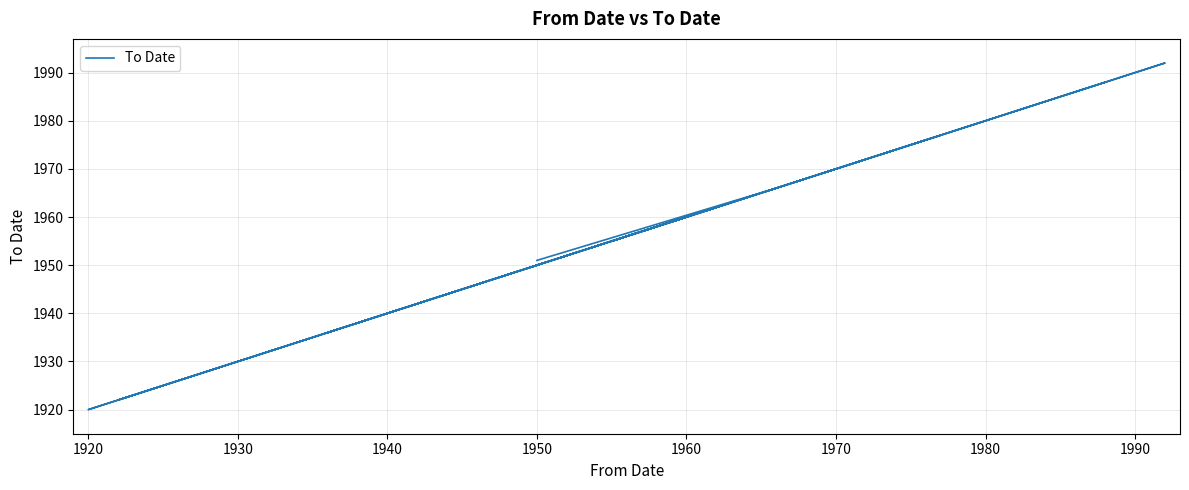

How many data points are less than 1966?

12